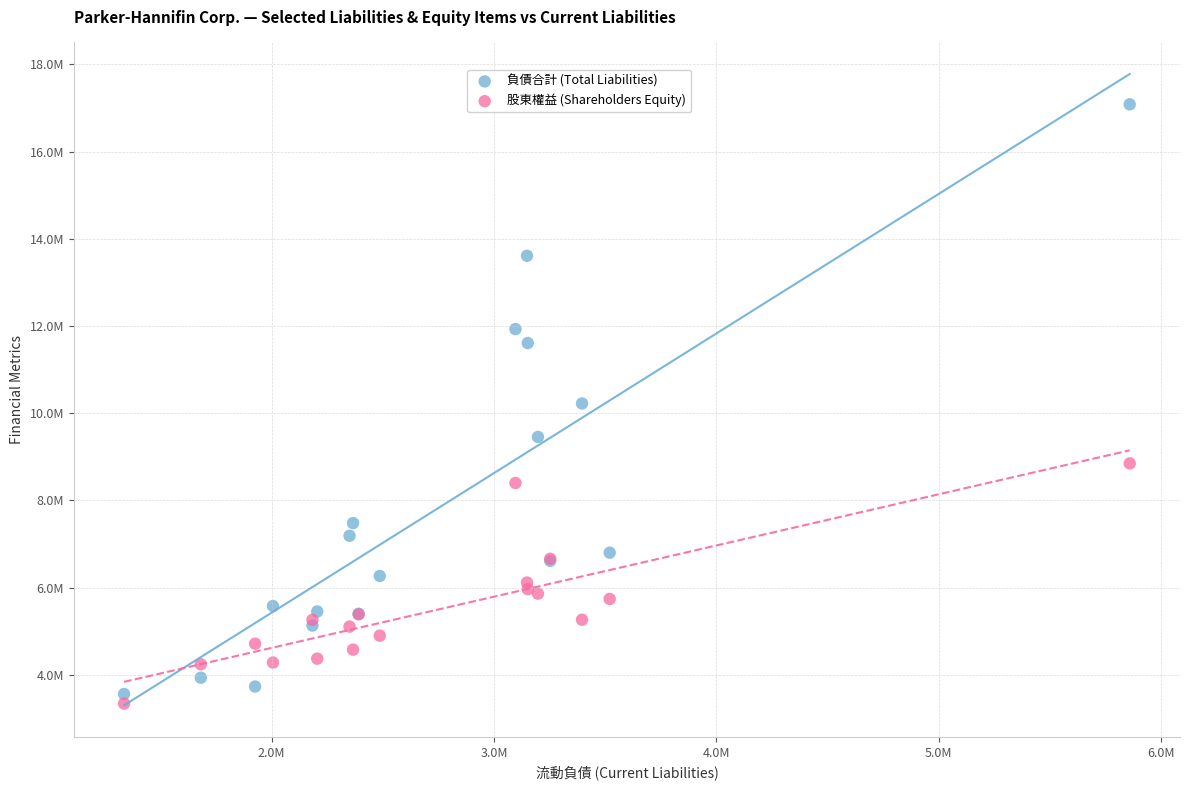

Which series contains the lowest Y value?

股東權益 (Shareholders Equity)